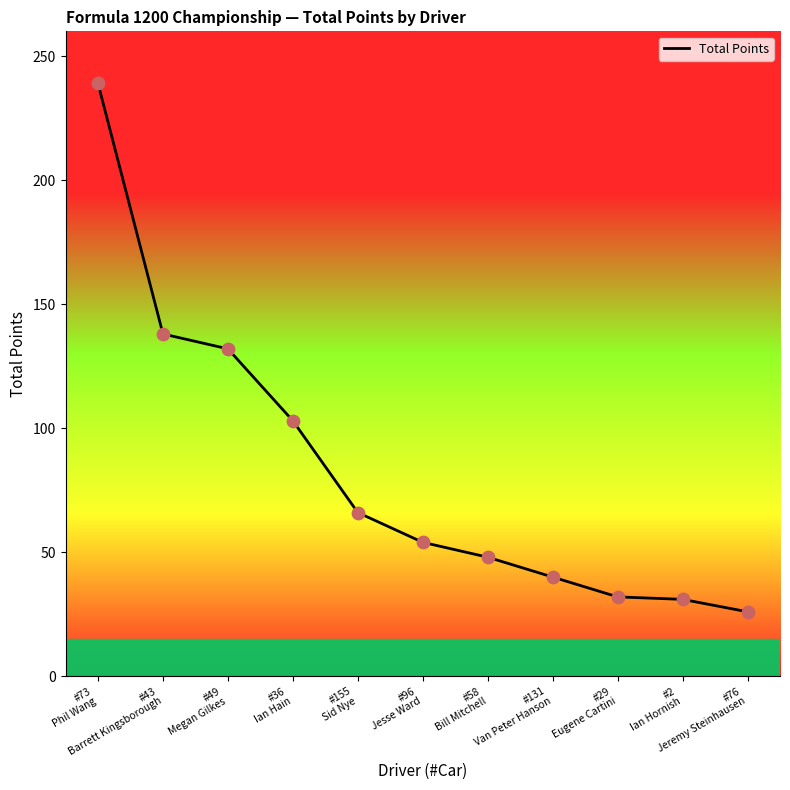

What is the ratio of the value at #155
Sid Nye to the value at #58
Bill Mitchell?

1.4